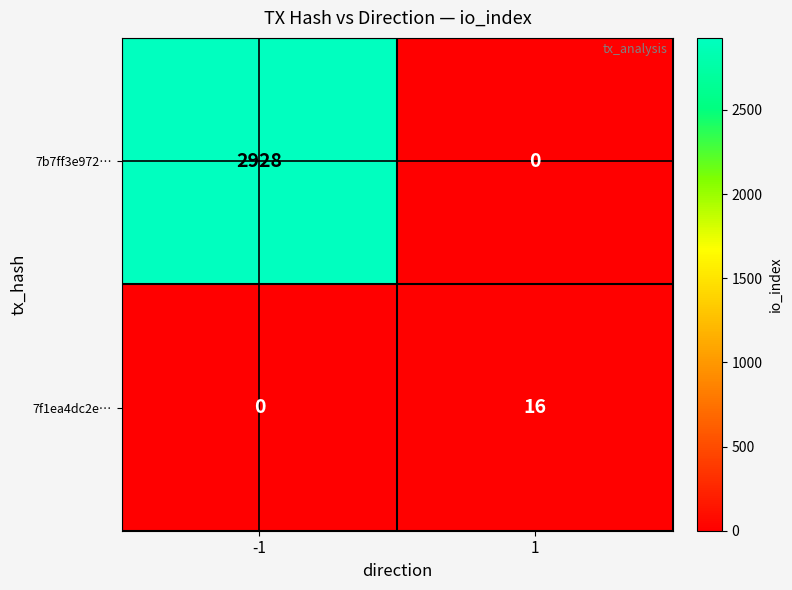

Reading left to right, transcribe all the data shown in this chart.

7b7ff3e972…: -1=2928	1=0
7f1ea4dc2e…: -1=0	1=16